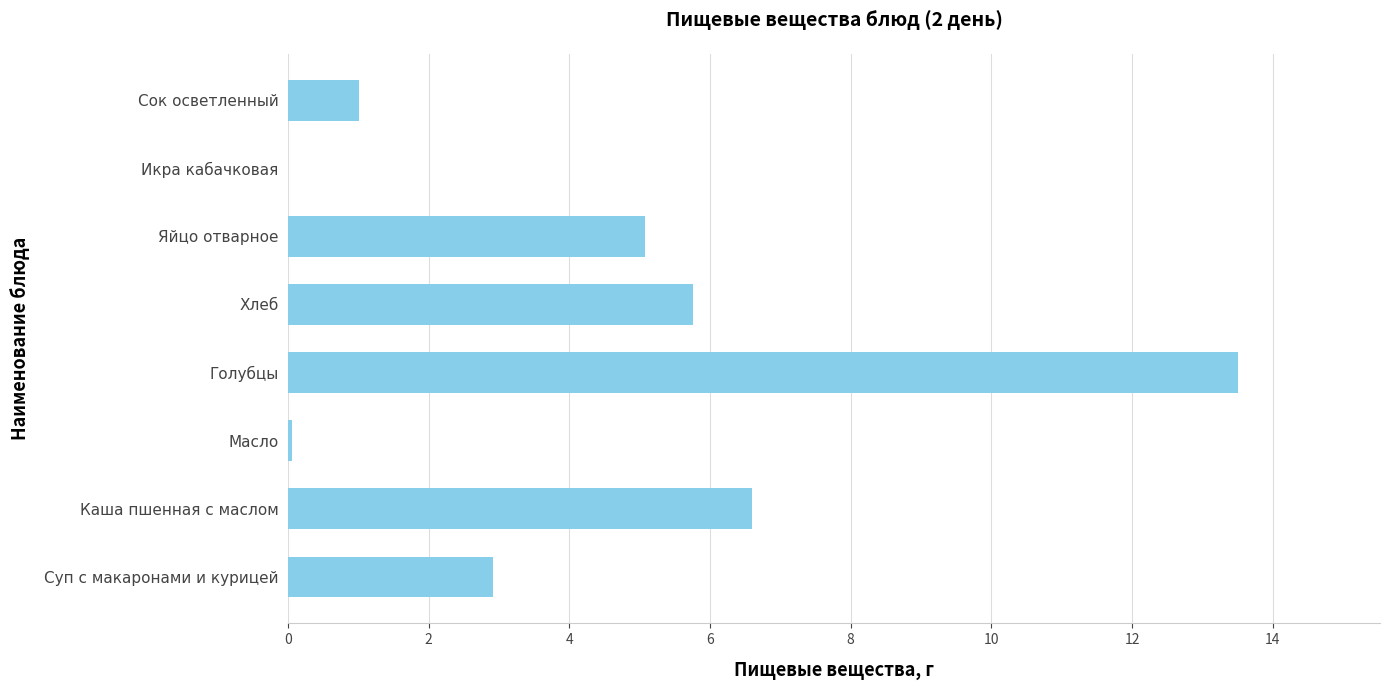

What is the sum of the values at Каша пшенная с маслом and Яйцо отварное?

11.7